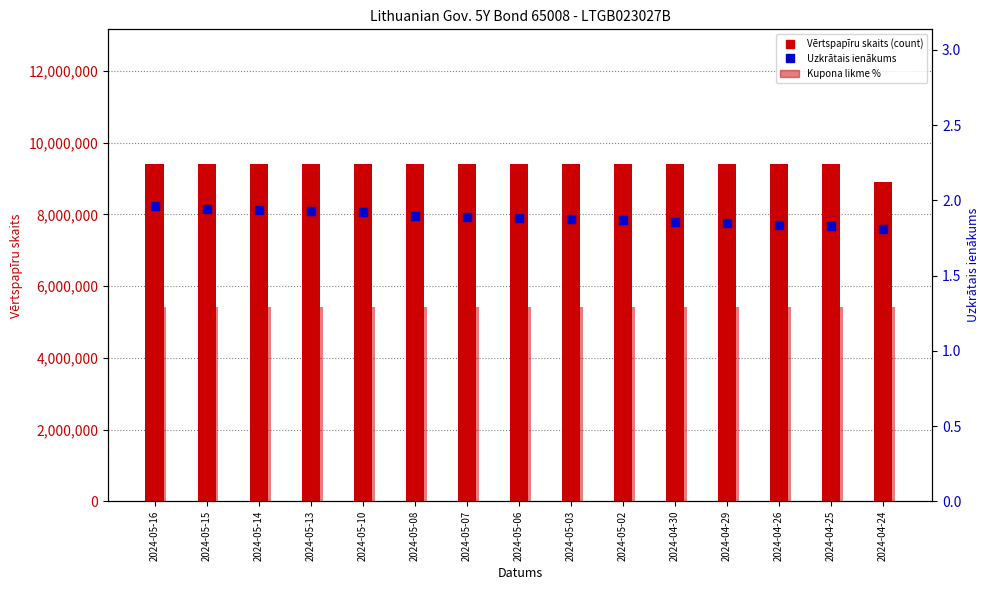

Which series has the largest total across all categories?

Vērtspapīru skaits (count)